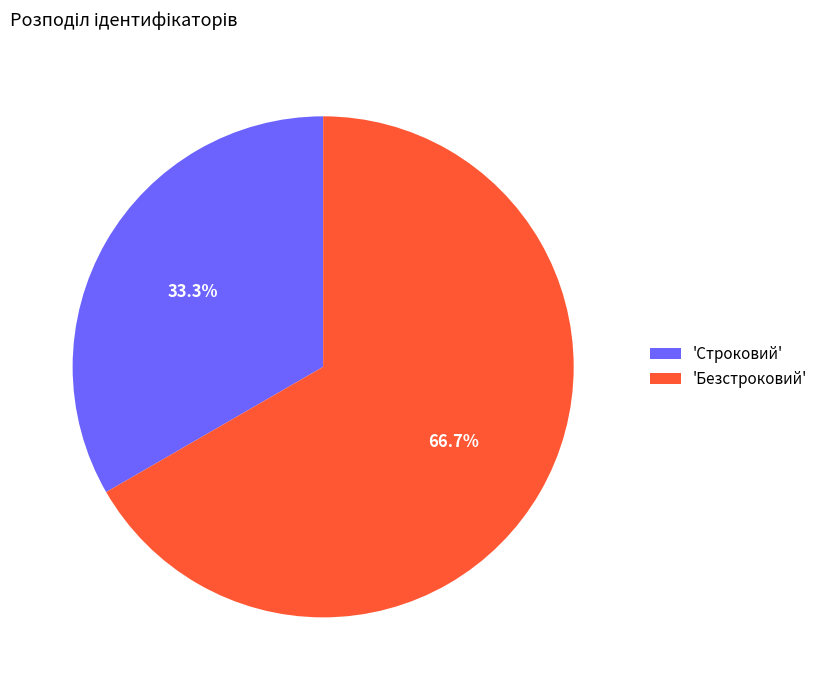

What is the ratio of the value at 'Безстроковий' to the value at 'Строковий'?

2.0